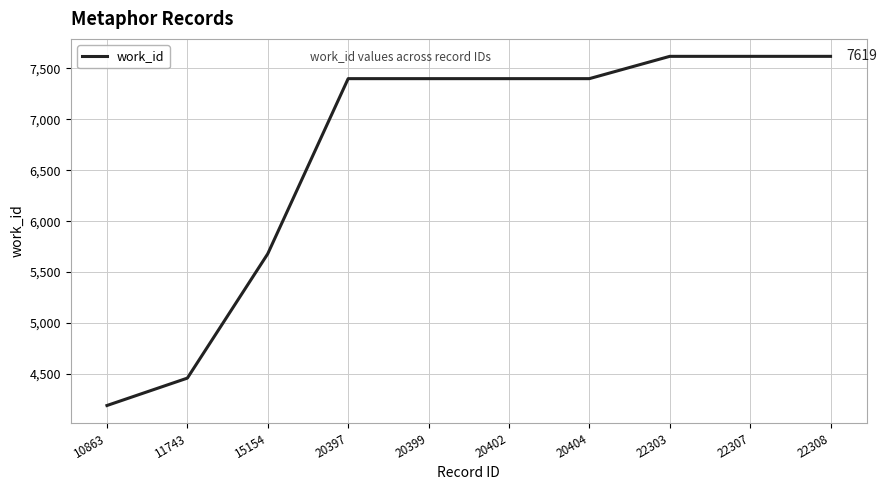

Which has a higher value, 11743 or 20402?

20402